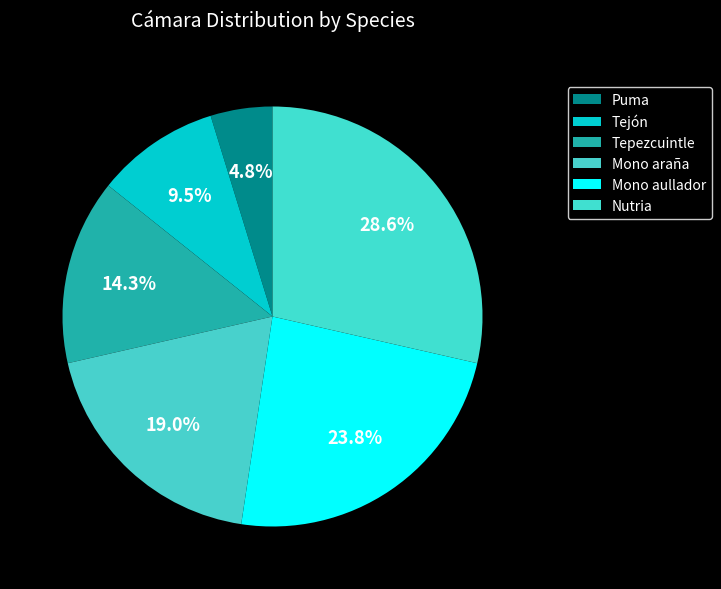

What is the total percentage of Nutria and Tepezcuintle?

42.9%